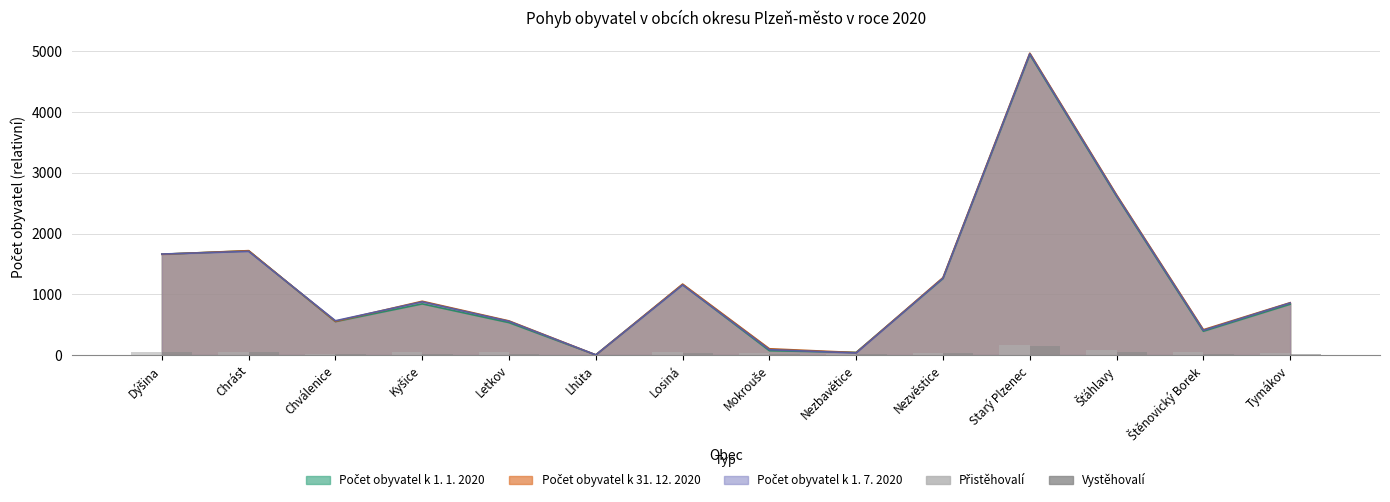

At which label does Vystěhovalí reach its peak?

Starý Plzenec